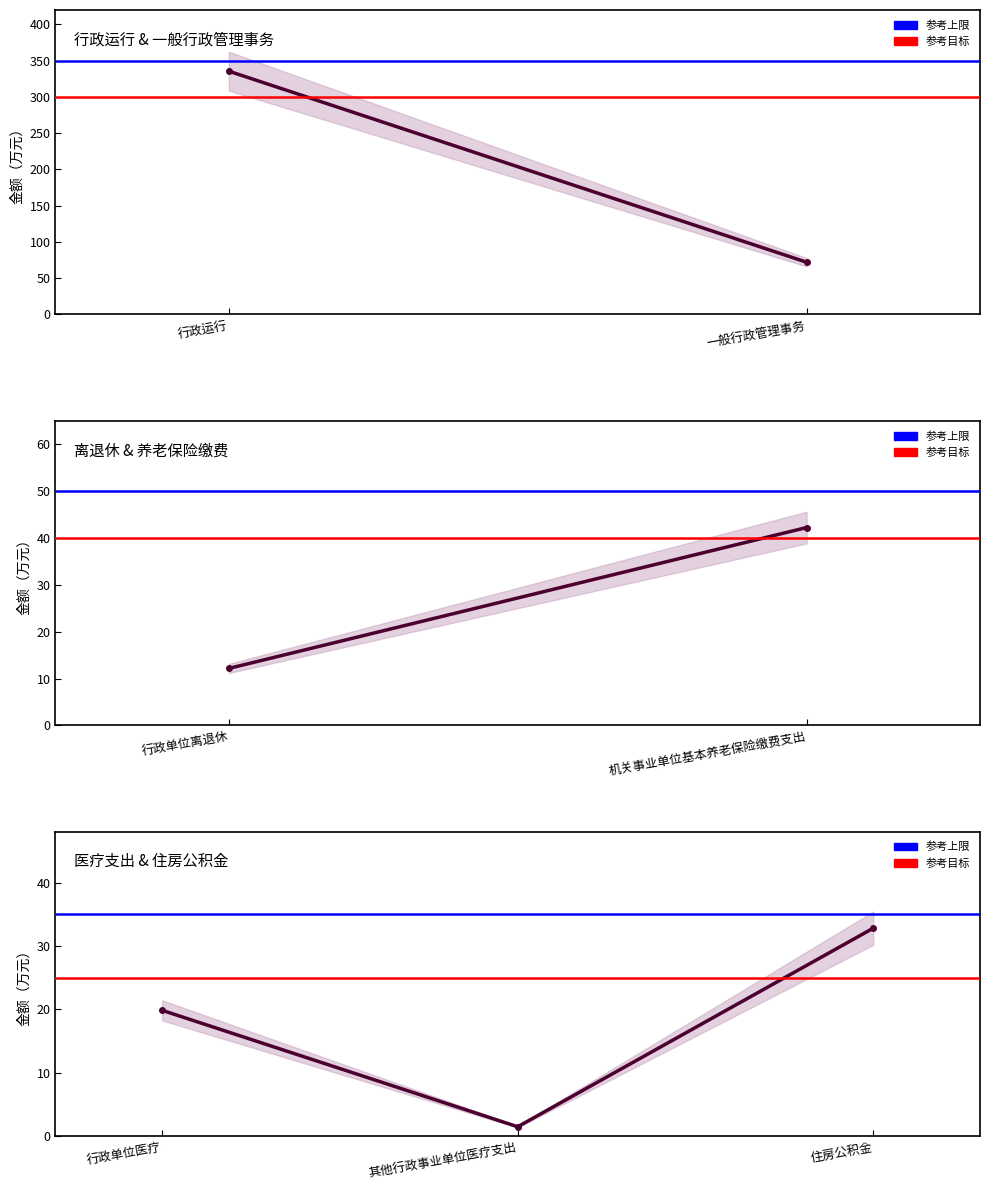

Where is the data nearest to the value 168?

一般行政管理事务